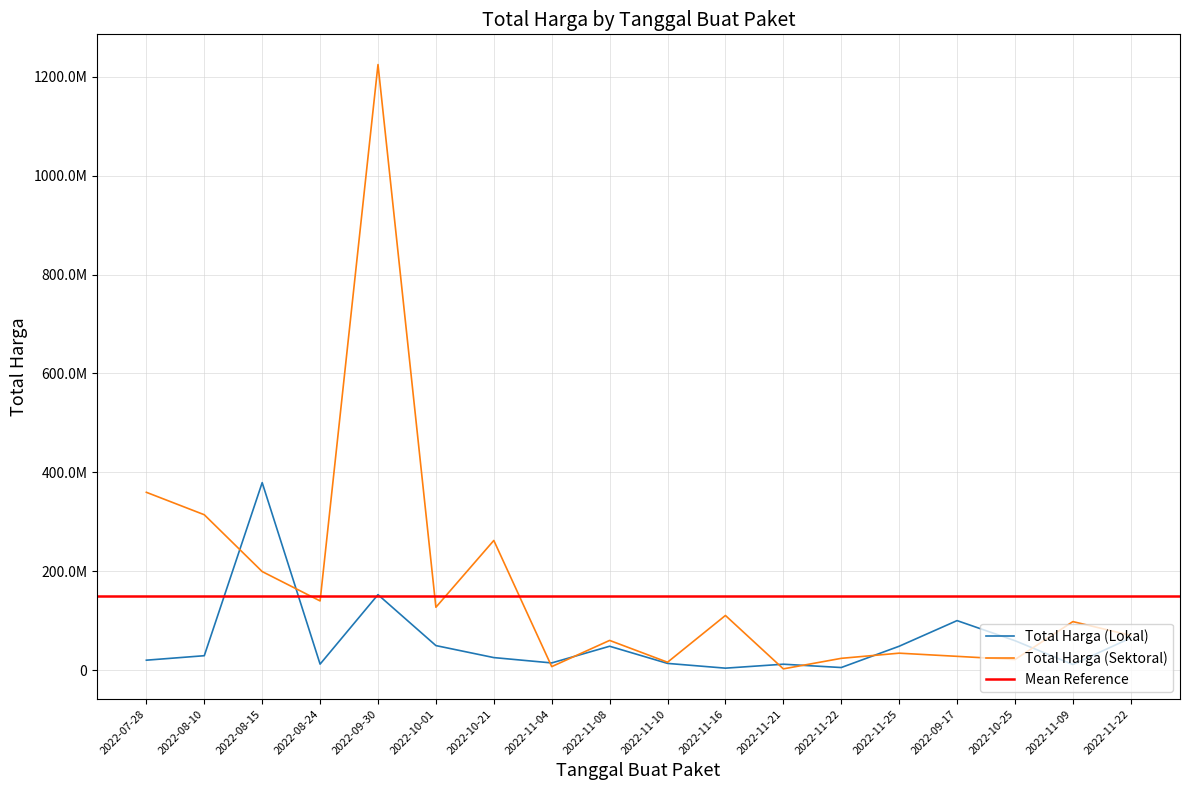

List the labels in order of Total Harga (Sektoral) value, largest first.

2022-09-30, 2022-07-28, 2022-08-10, 2022-10-21, 2022-08-15, 2022-08-24, 2022-10-01, 2022-11-16, 2022-11-09, 2022-11-22, 2022-11-08, 2022-11-25, 2022-09-17, 2022-11-22, 2022-10-25, 2022-11-10, 2022-11-04, 2022-11-21